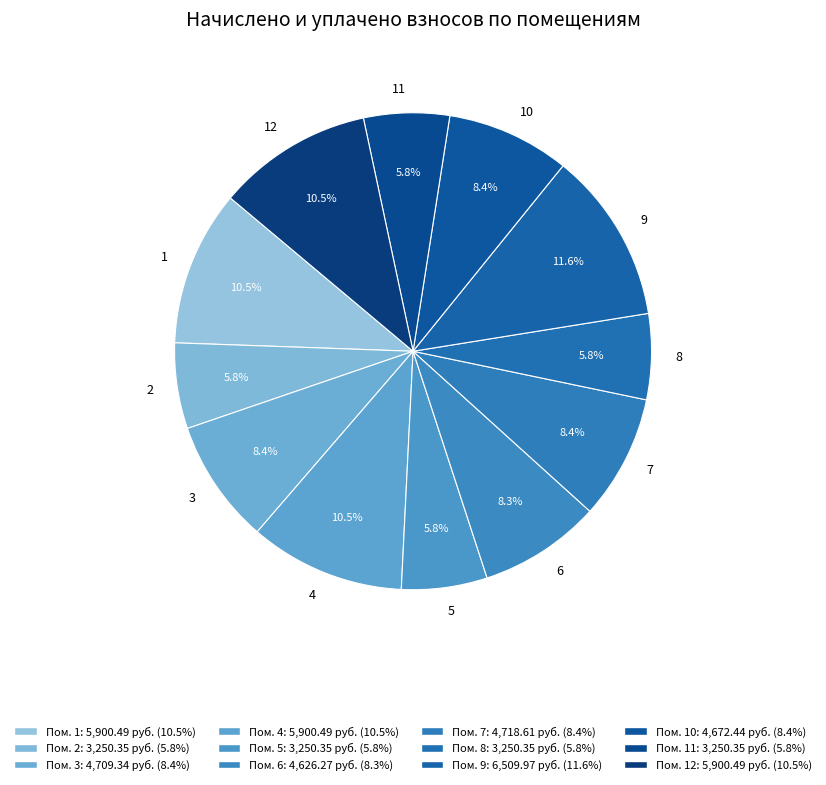

How many segments does this pie chart have?

12